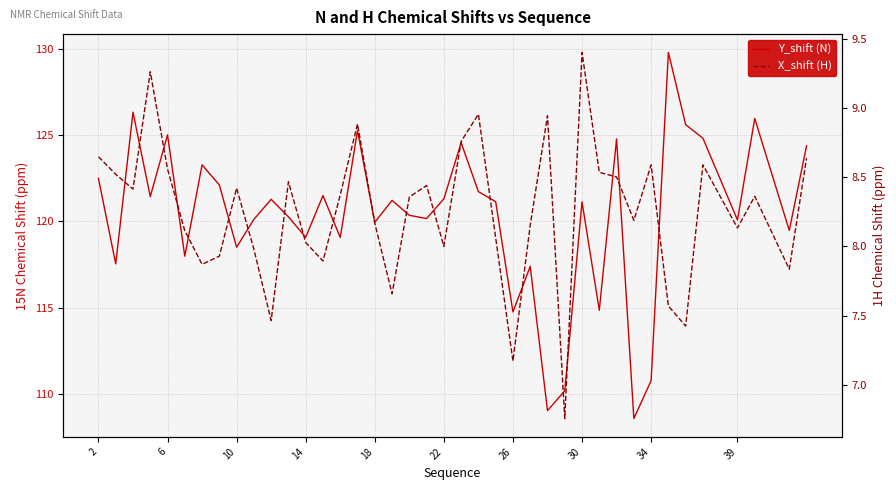

List the series in order of their peak value, lowest first.

X_shift (H), Y_shift (N)